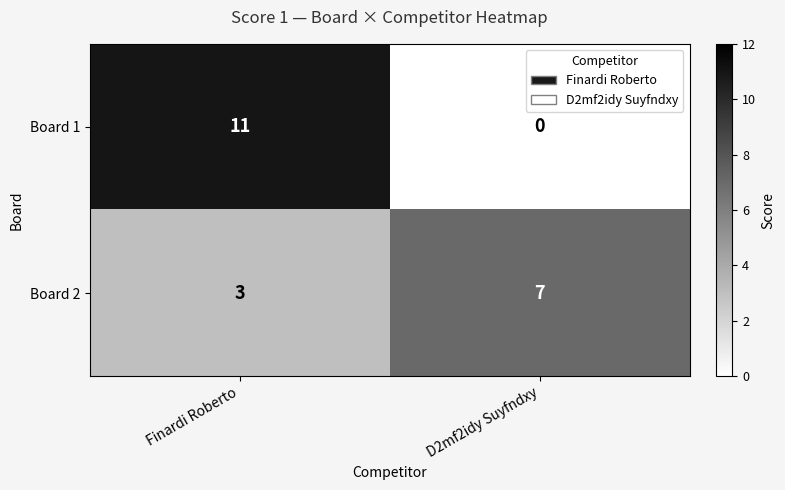

Reading left to right, transcribe all the data shown in this chart.

Board 1: 11	0
Board 2: 3	7